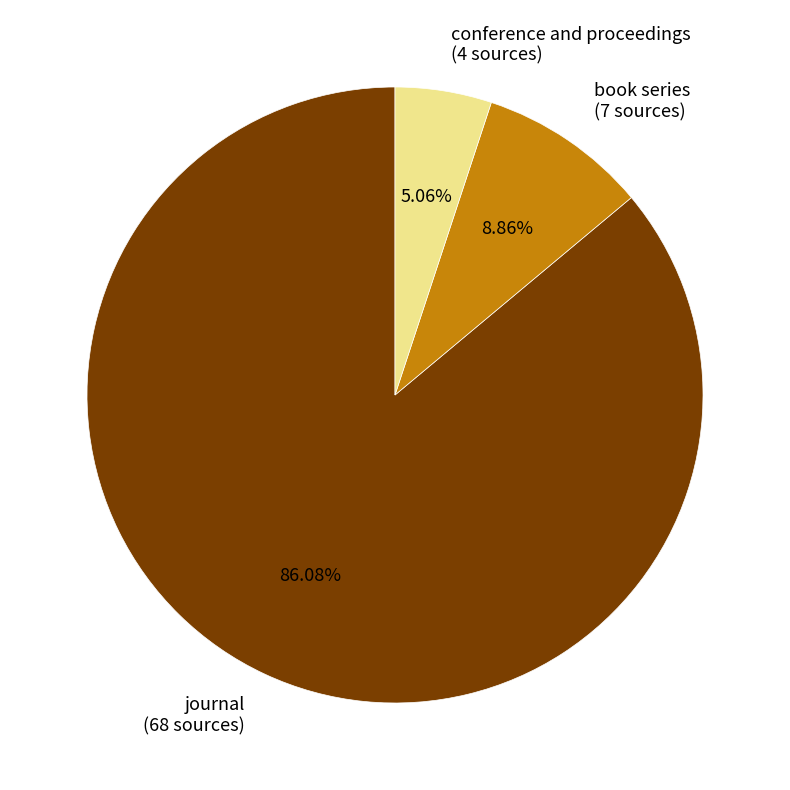

Between book series and conference and proceedings, which is larger?

book series